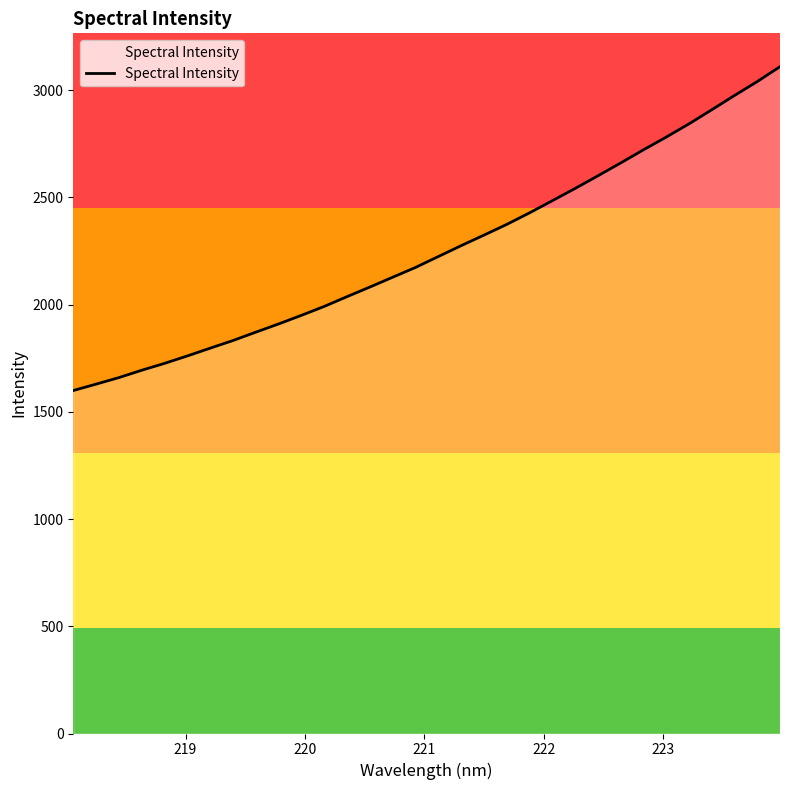

What is the smallest value displayed?

1599.2